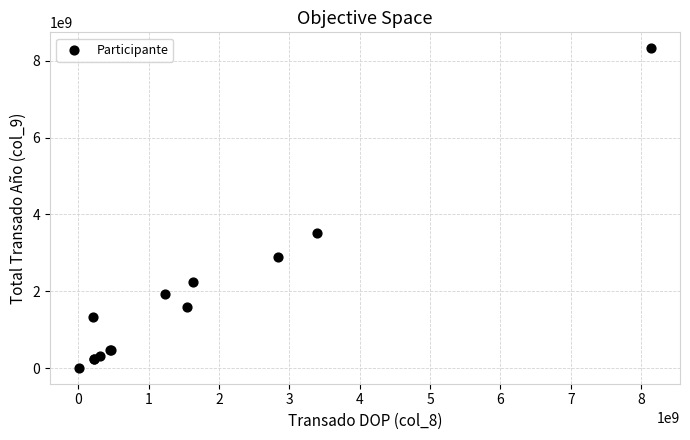

What Y value in the scatter plot is closest to 4166937627?

3514924013.9